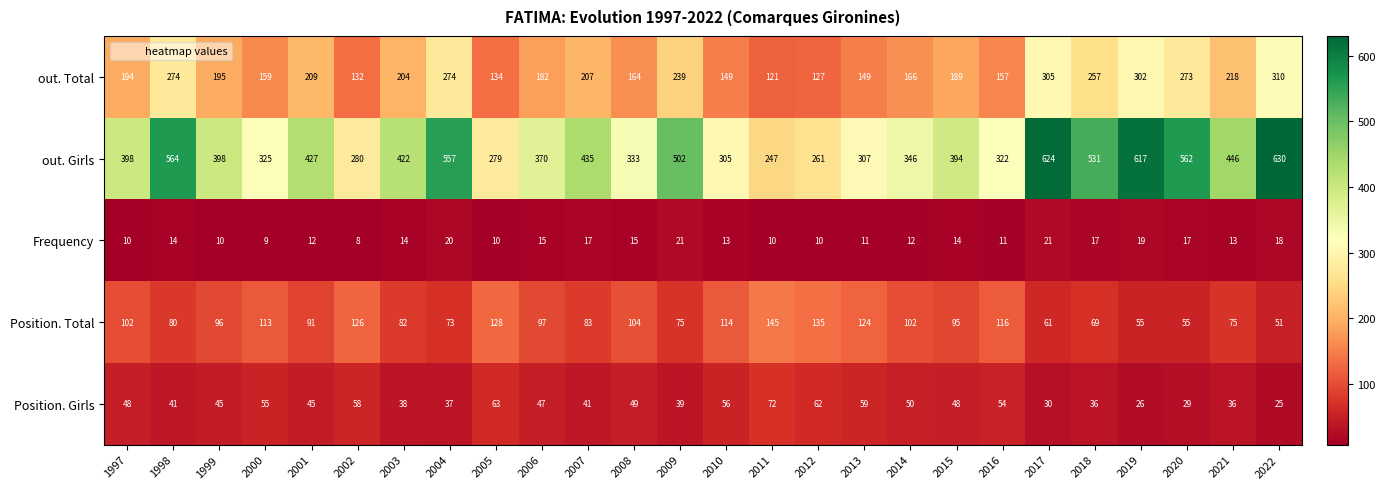

Which category has the lowest value across all series?

2002